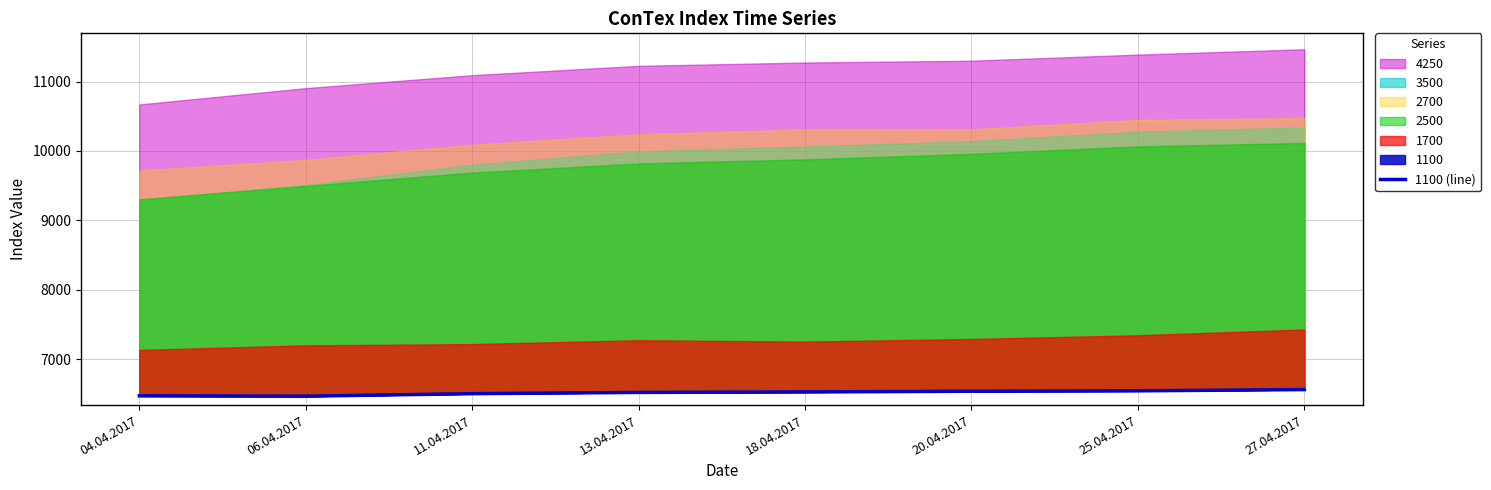

True or false: the data shows 9108 at 04.04.2017.

False